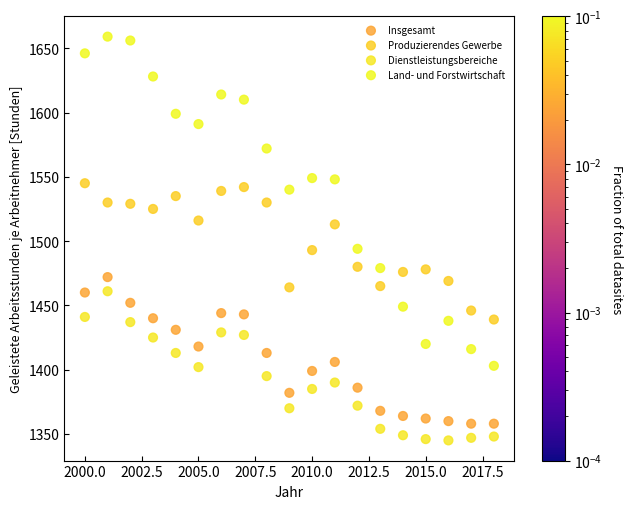

Across all data points, what is the range of X values (max minus min)?

18